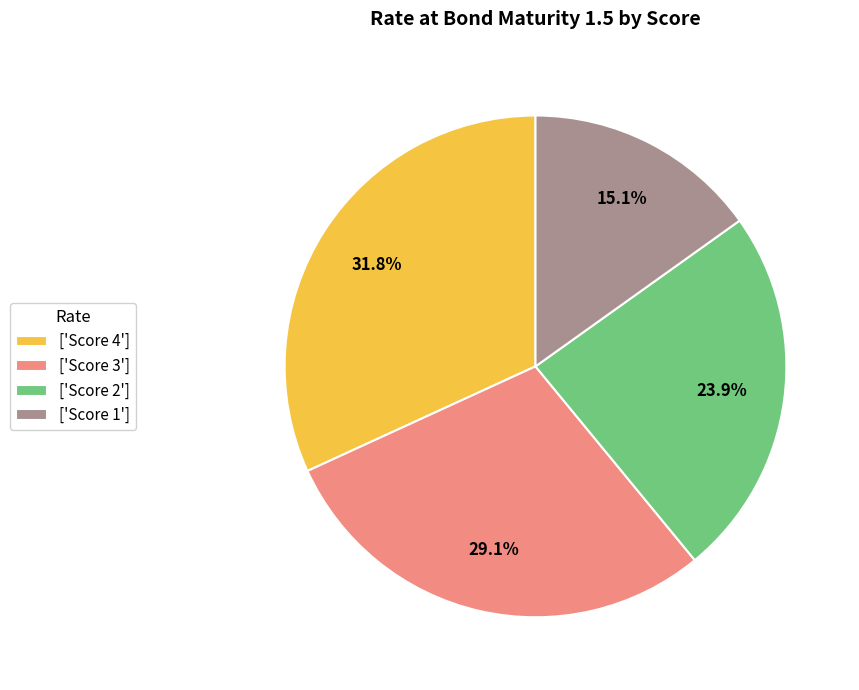

Which slice is the largest?

['Score 4']